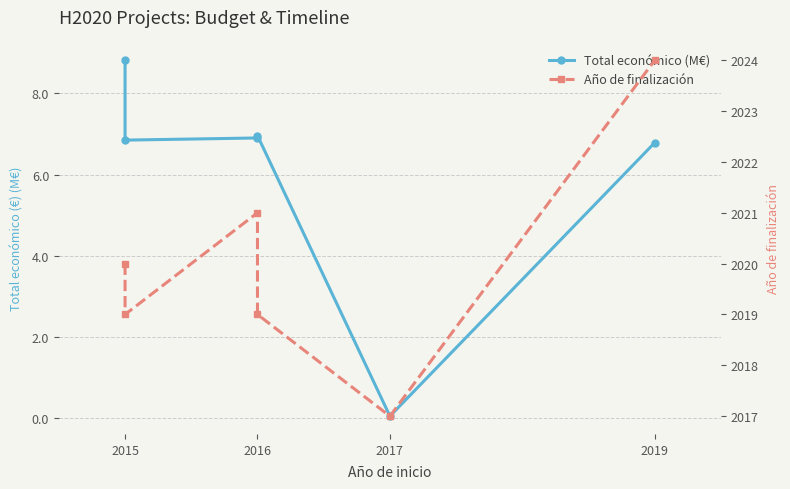

How many Año de finalización values are between 2019 and 2021?

4